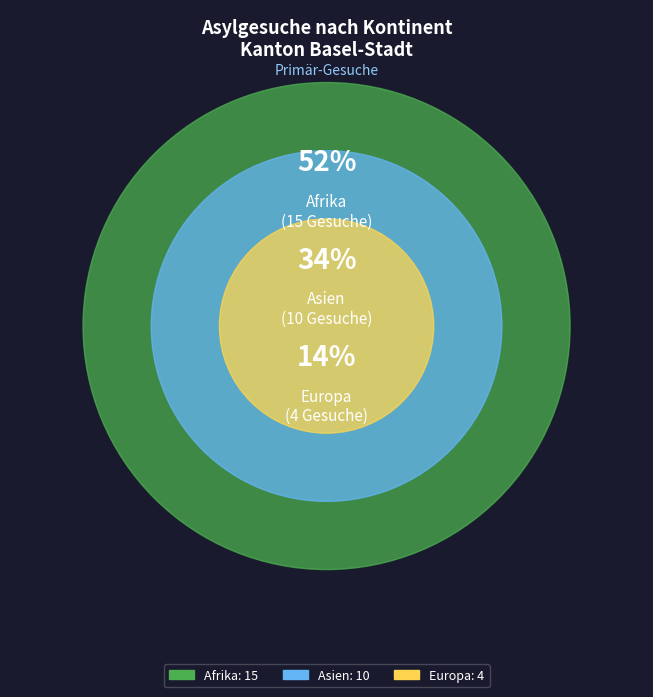

What is the largest slice in the pie chart?

Afrika